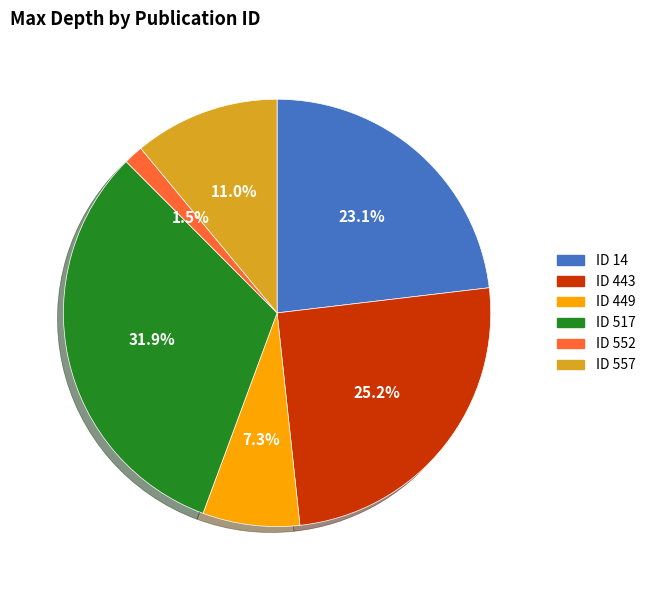

Which category has the biggest portion of the pie?

ID 517